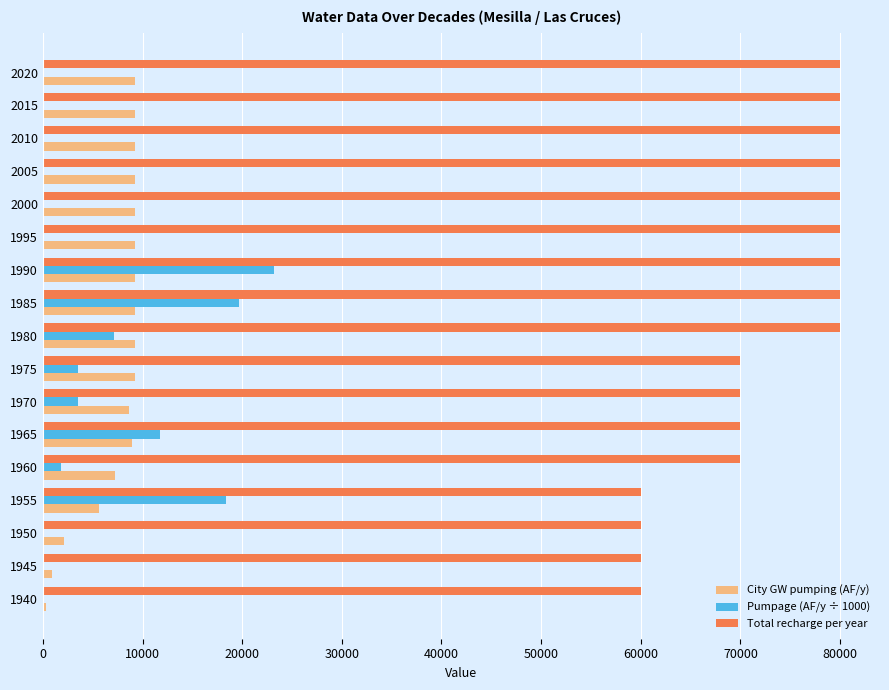

What is the sum of all Pumpage (AF/y ÷ 1000) values?

89107.2